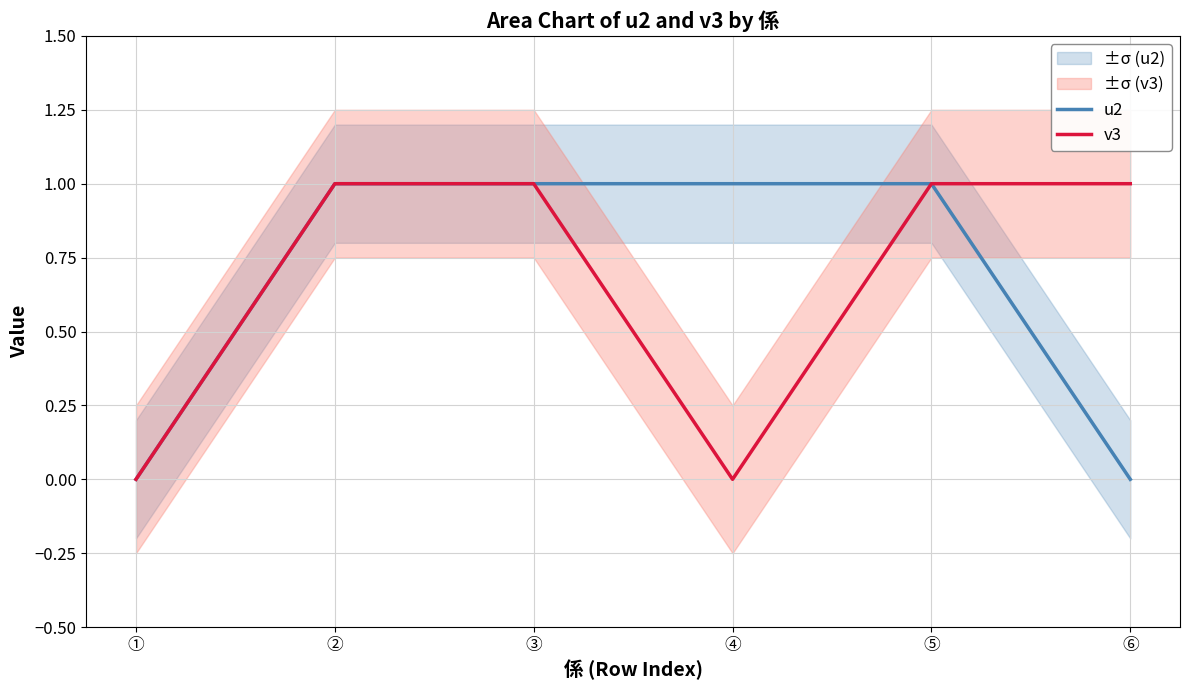

What position from the right is ③?

4